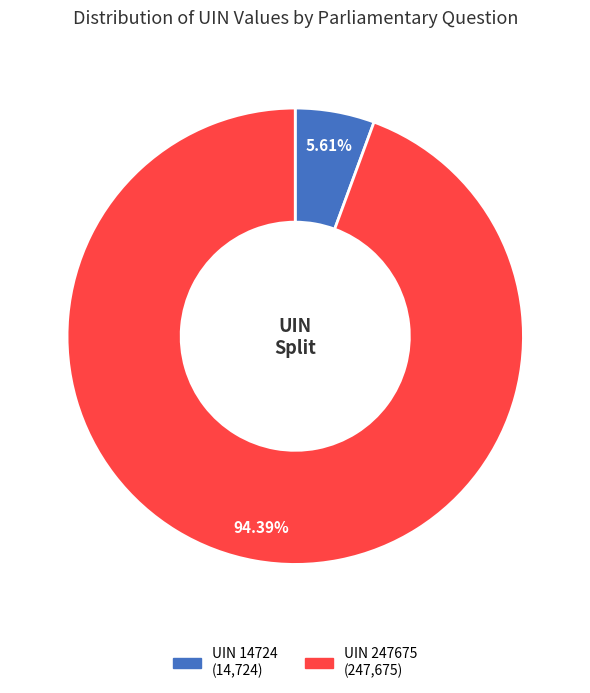

Is there a majority slice in this chart?

Yes